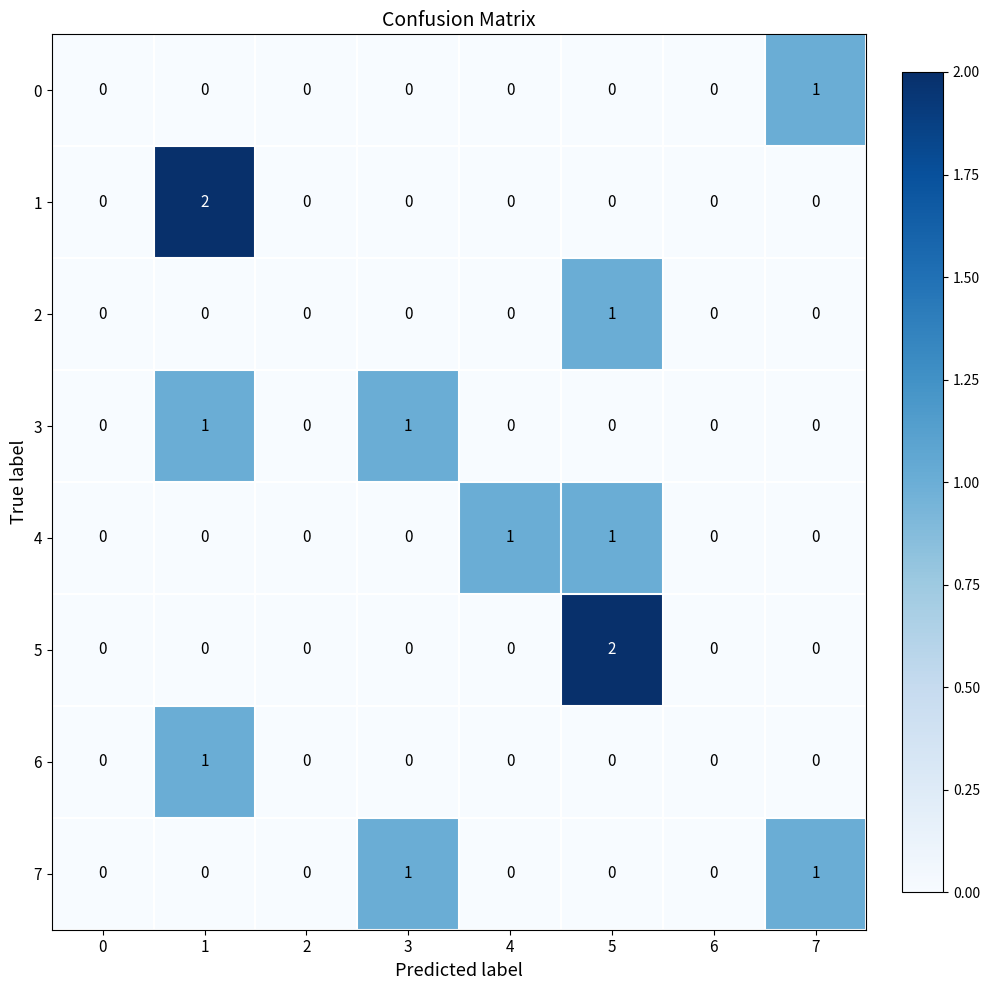

The 7 series shows 0 at 4. True or false?

True